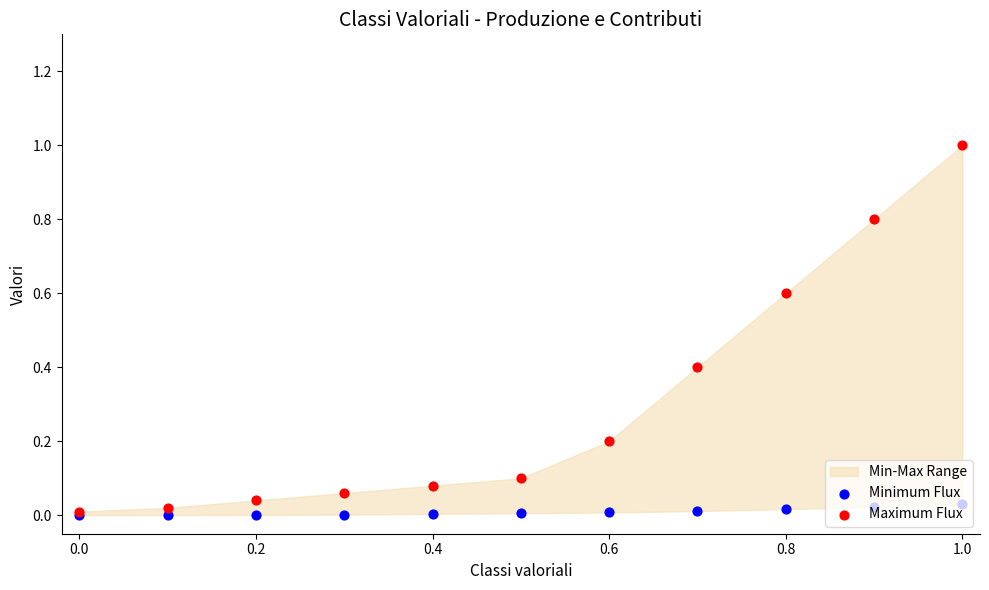

Which series has the largest total across all categories?

Maximum Flux